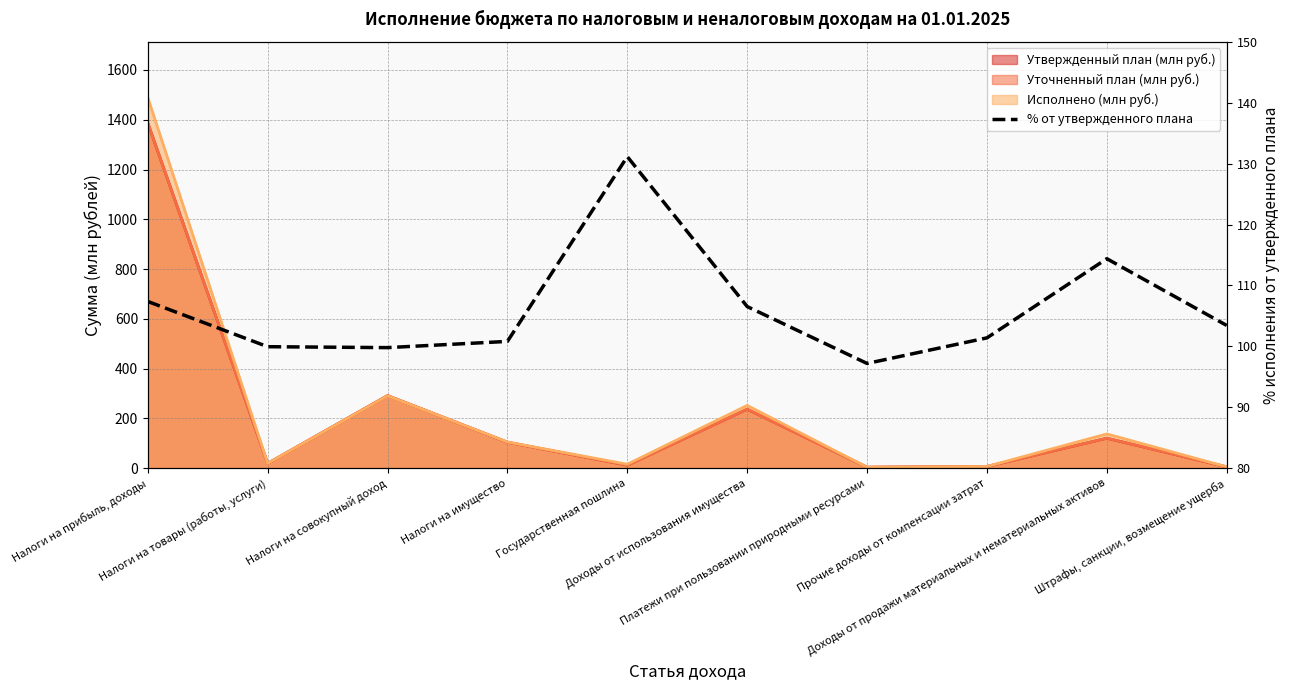

What is the label of the 3rd point from the right?

Прочие доходы от компенсации затрат